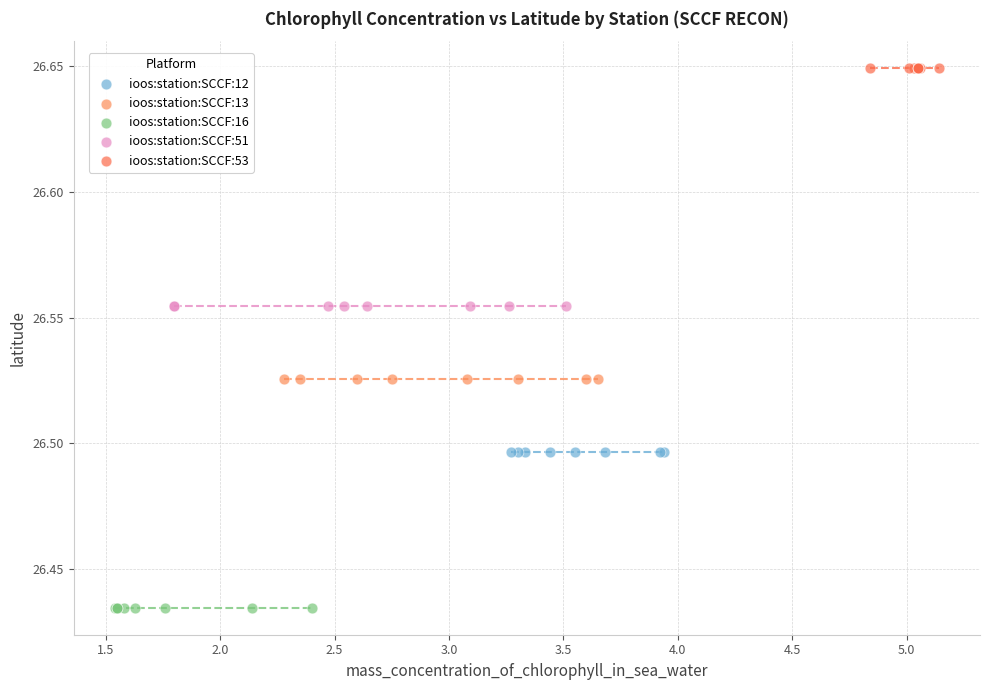

What are all the series names shown in the legend?

ioos:station:SCCF:12, ioos:station:SCCF:13, ioos:station:SCCF:16, ioos:station:SCCF:51, ioos:station:SCCF:53